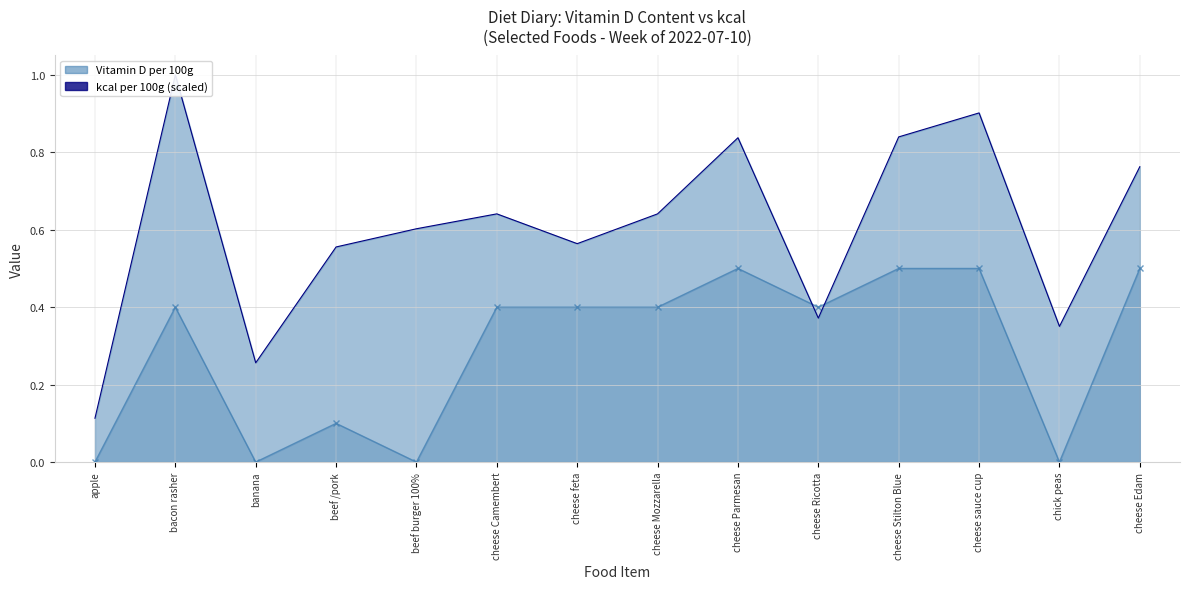

Where do Vitamin D per 100g and kcal per 100g (scaled) first cross each other?

cheese Parmesan and cheese Ricotta